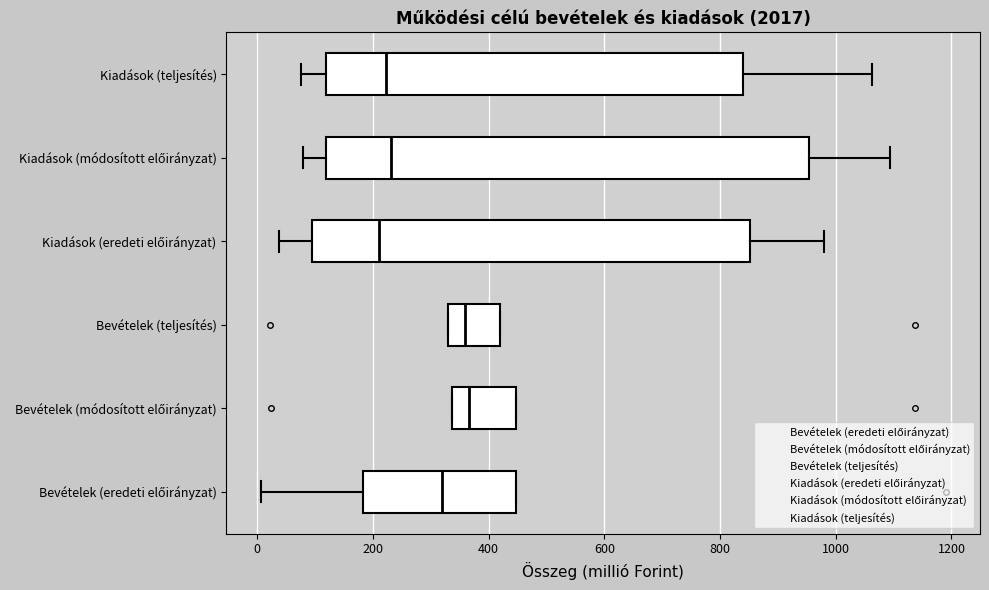

Comparing the boxes themselves (not the whiskers), which one is the widest?

Kiadások (módosított előirányzat)